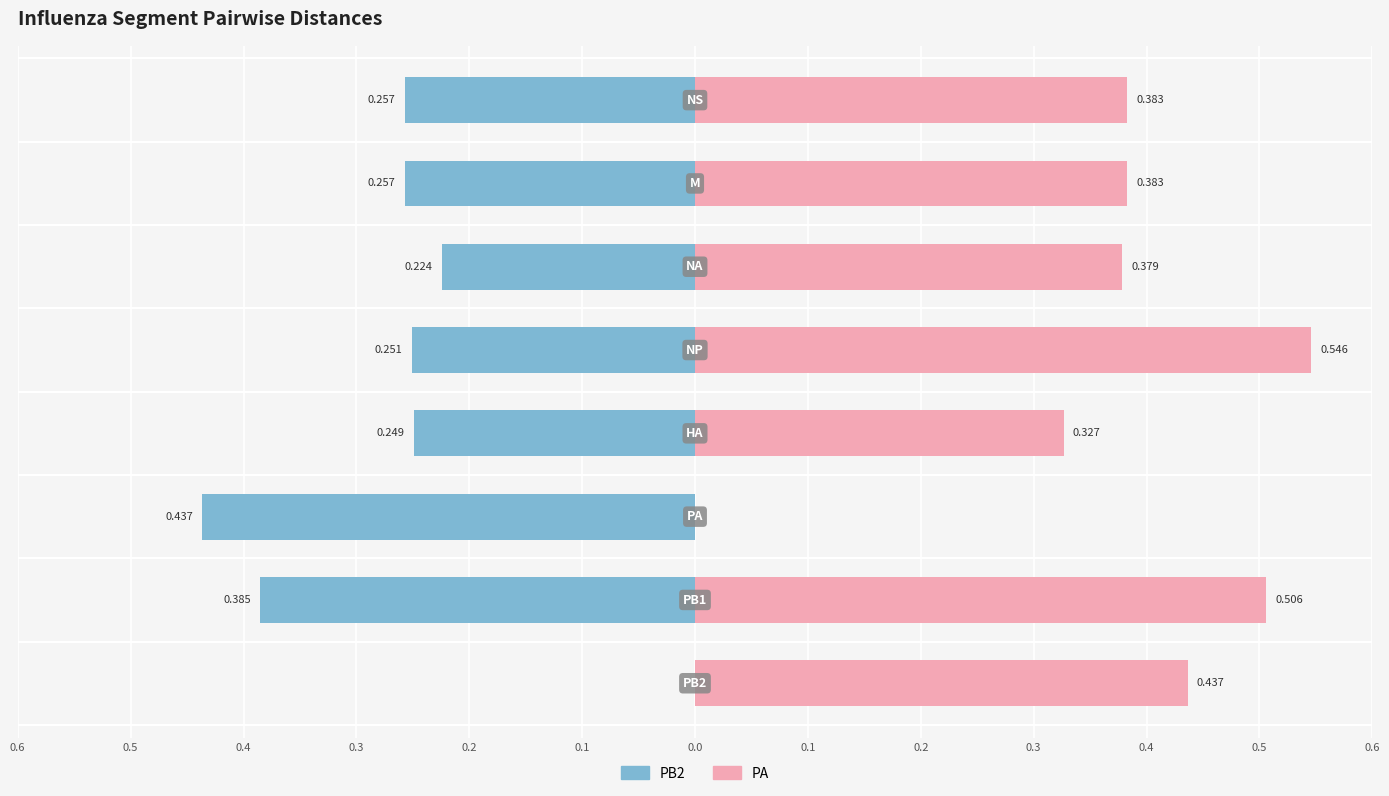

Is it true that PA equals -0.2 at 0.4?

False